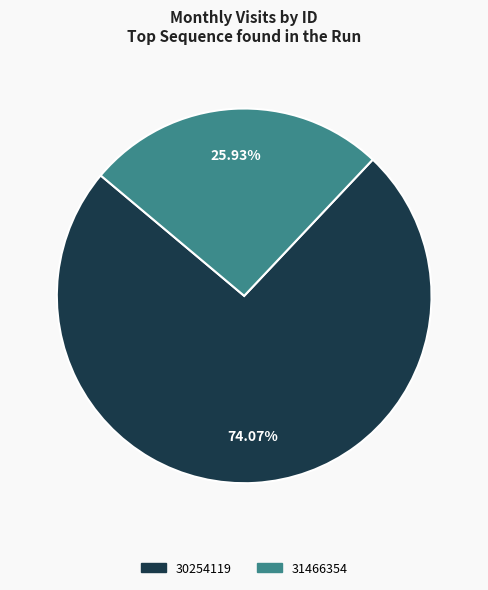

How many slices are in this pie chart?

2